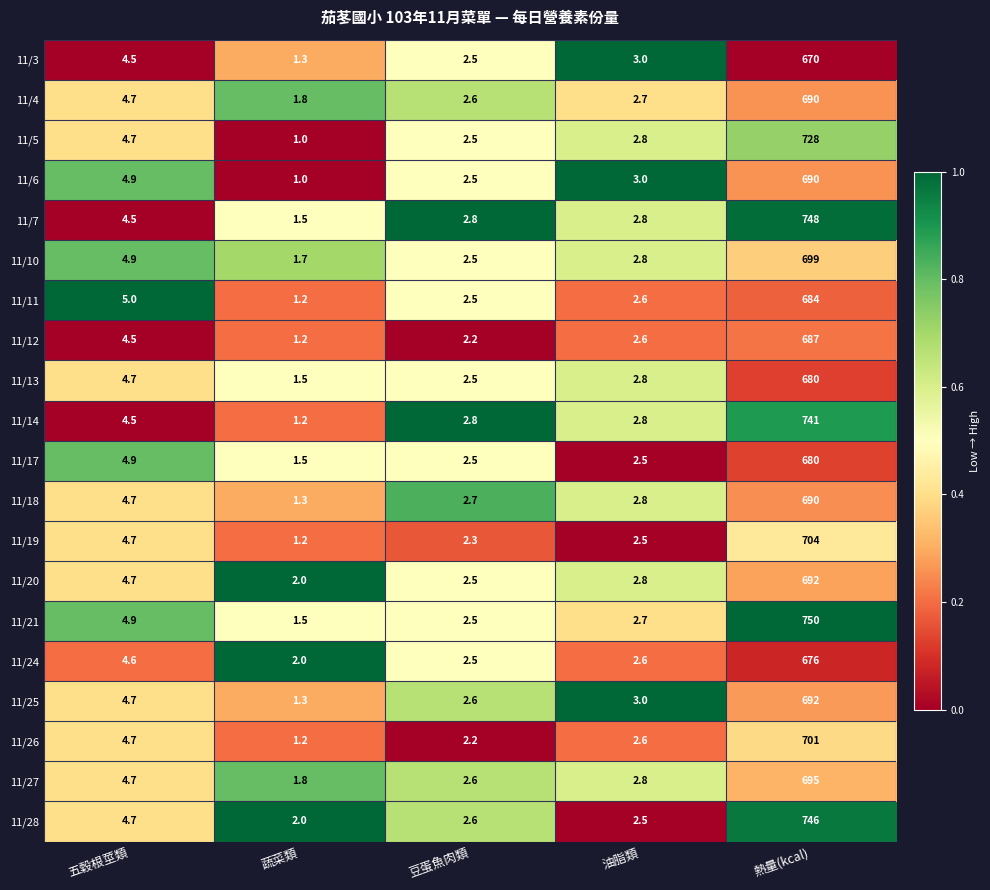

At which category is the sum across all series the highest?

熱量(kcal)